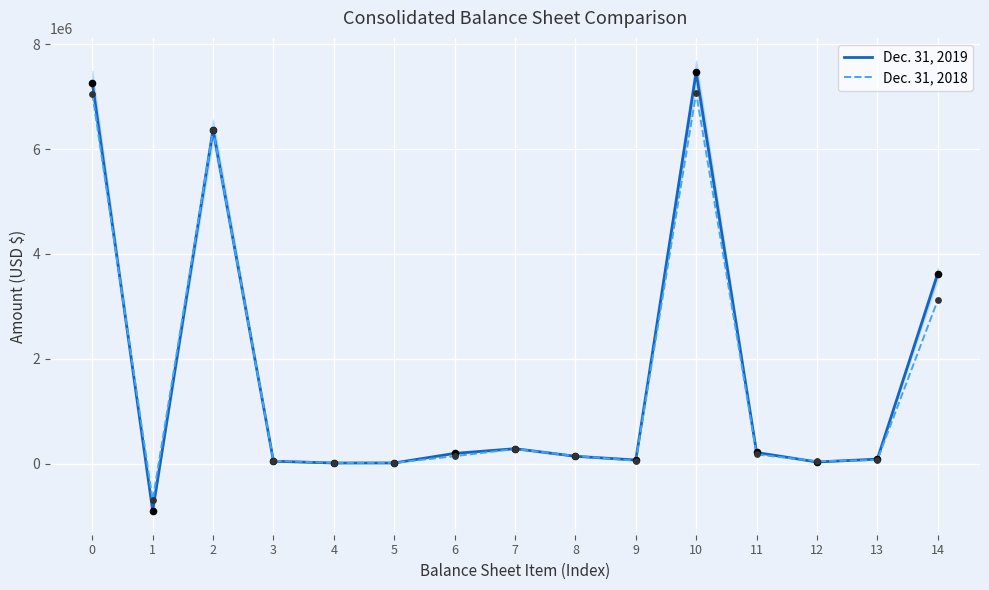

Which series contains the highest Y value?

Dec. 31, 2019